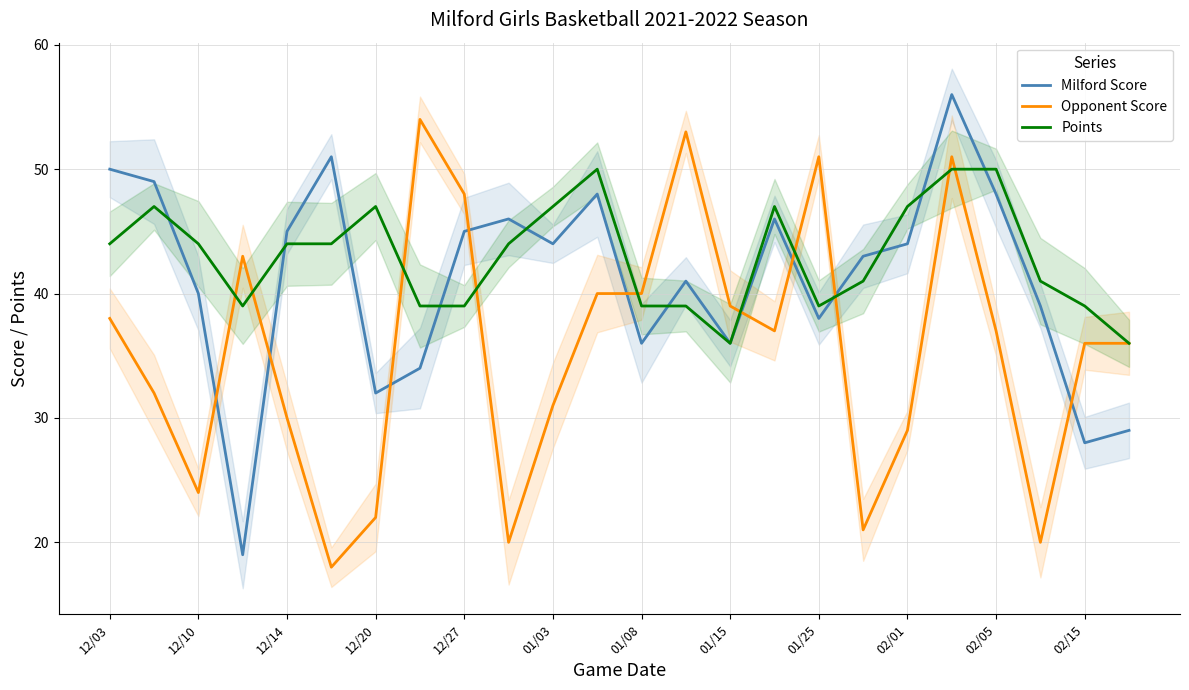

What is the sum of all Opponent Score values?

850